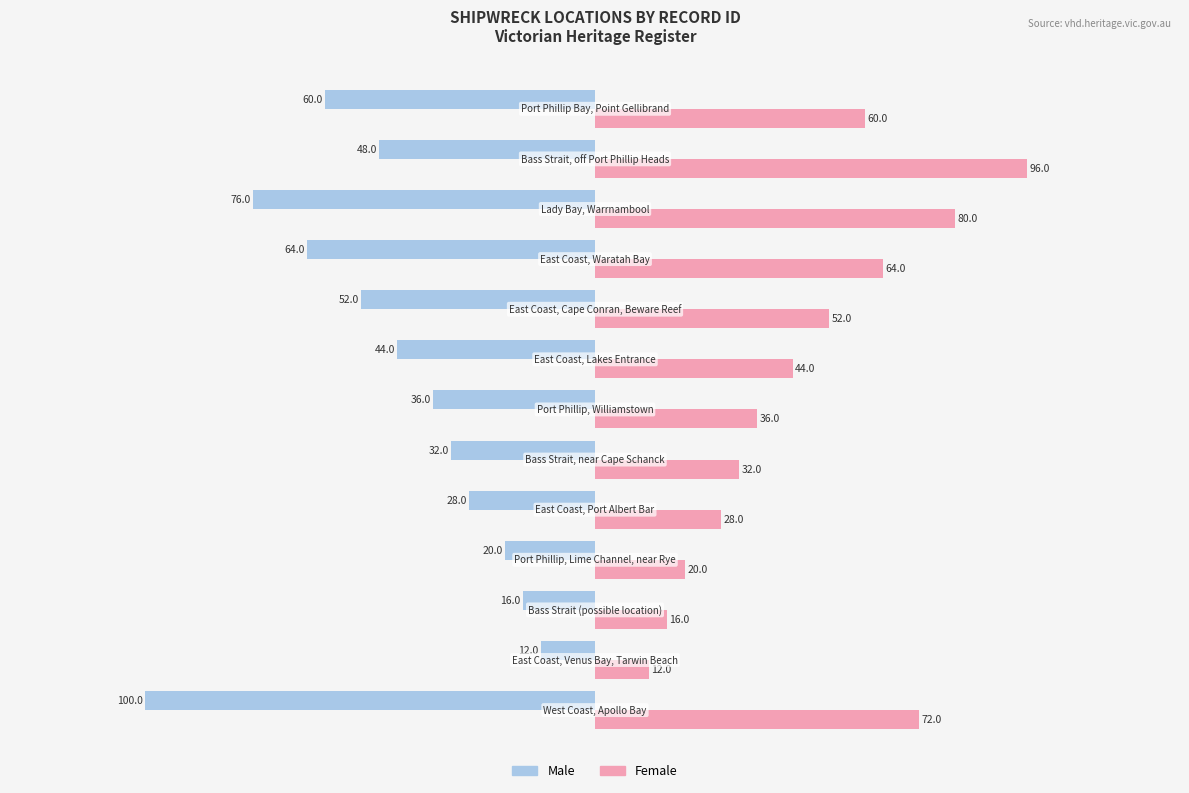

At how many categories does at least one series exceed -80?

13